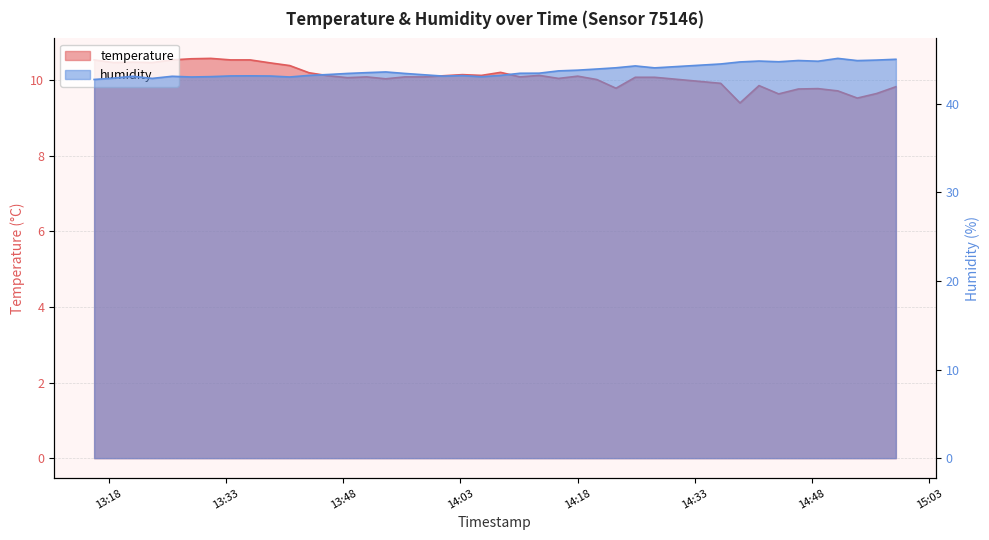

Where does the temperature series first go above 10?

13:18